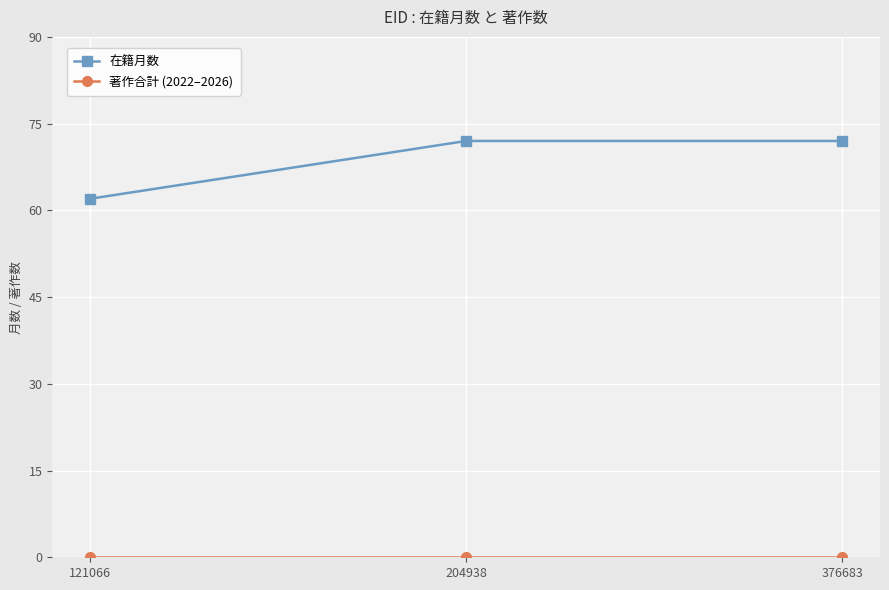

Which series changed the most between 121066 and 376683?

在籍月数